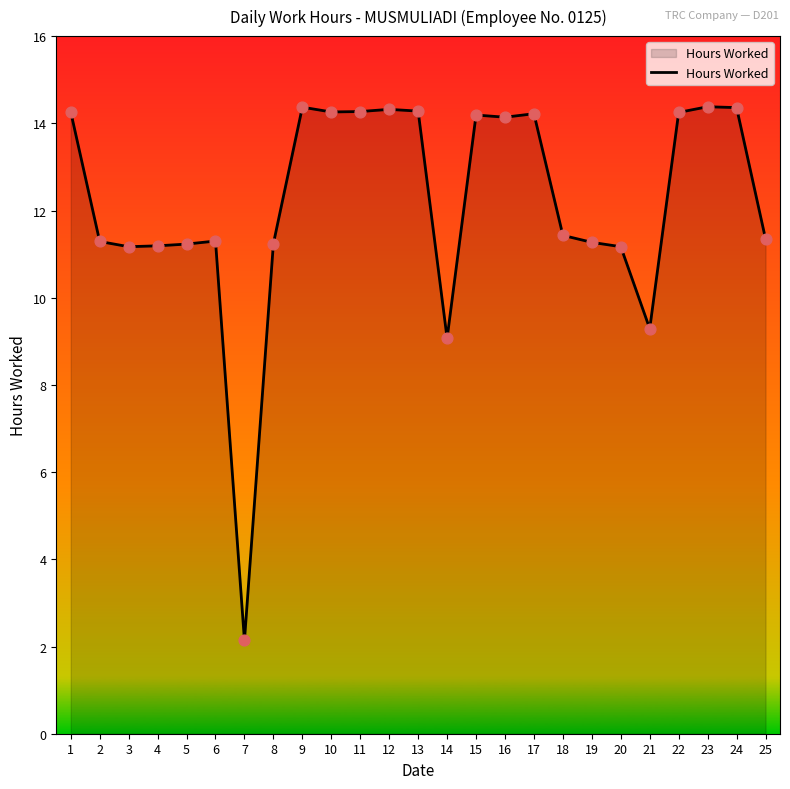

Approximately how many times larger is the value at 21 compared to 12?

0.6